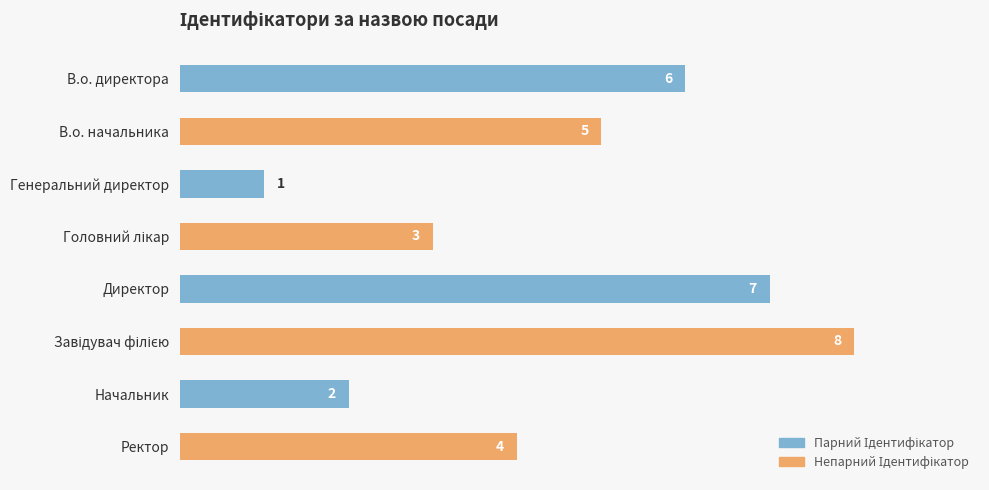

The chart shows a value of 1 at Ректор. True or false?

False